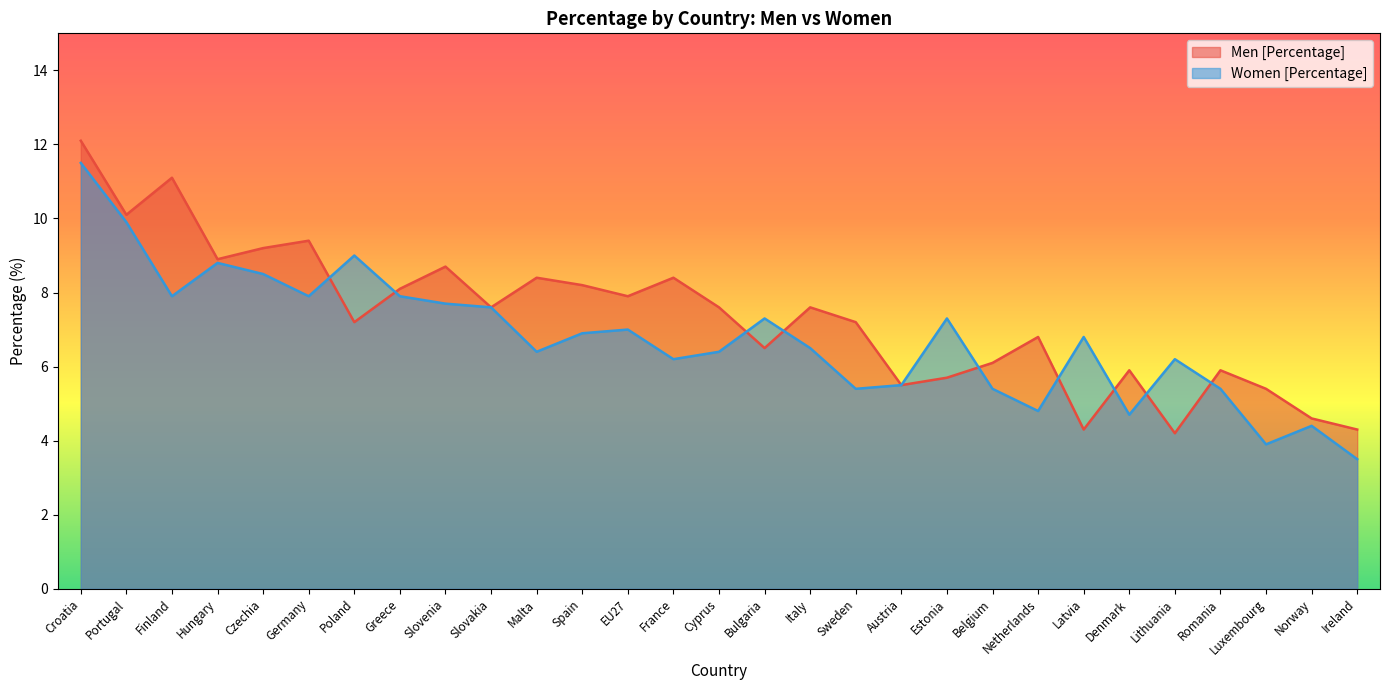

At which label does Men [Percentage] reach its peak?

Croatia